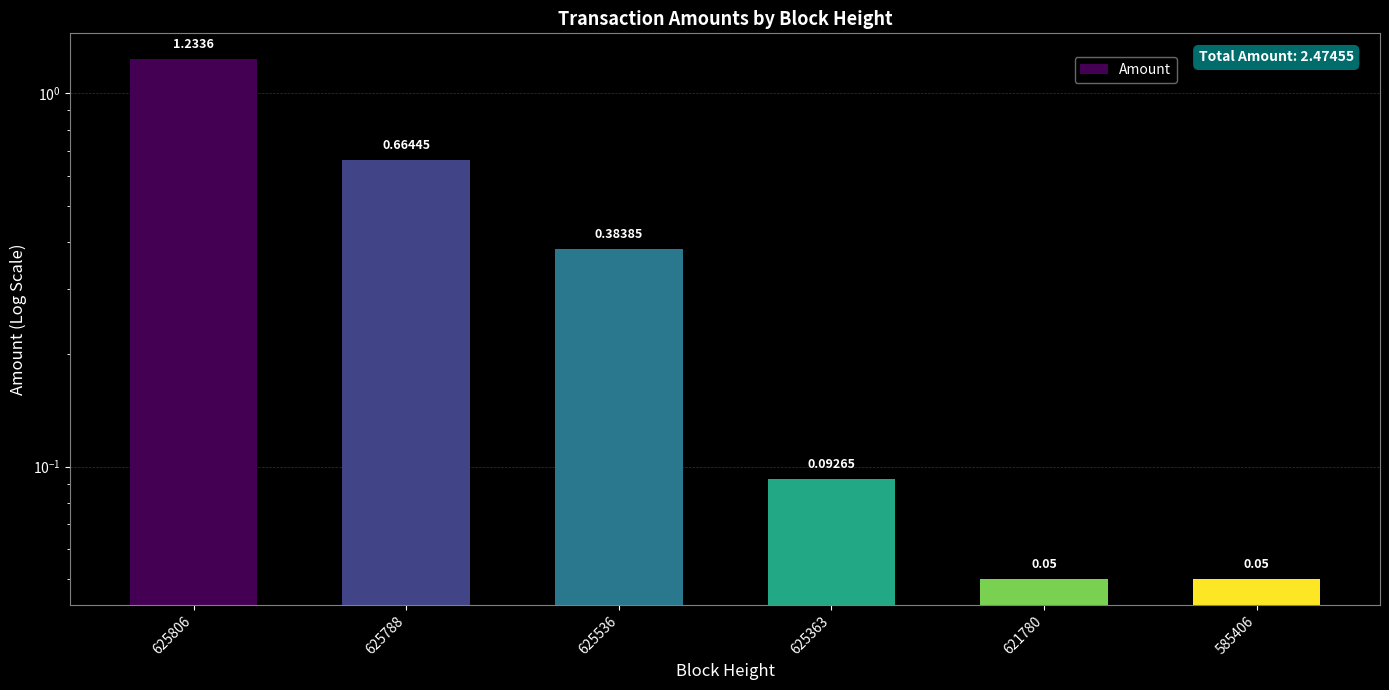

What is the minimum value shown in the chart?

0.1